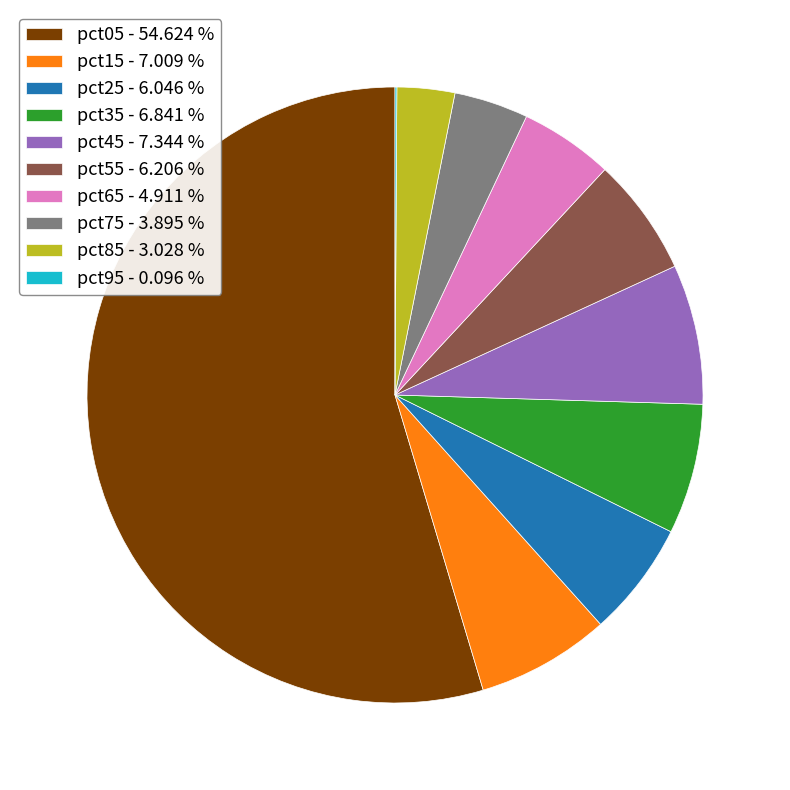

Is the sum of pct15 and pct85 greater than half?

No